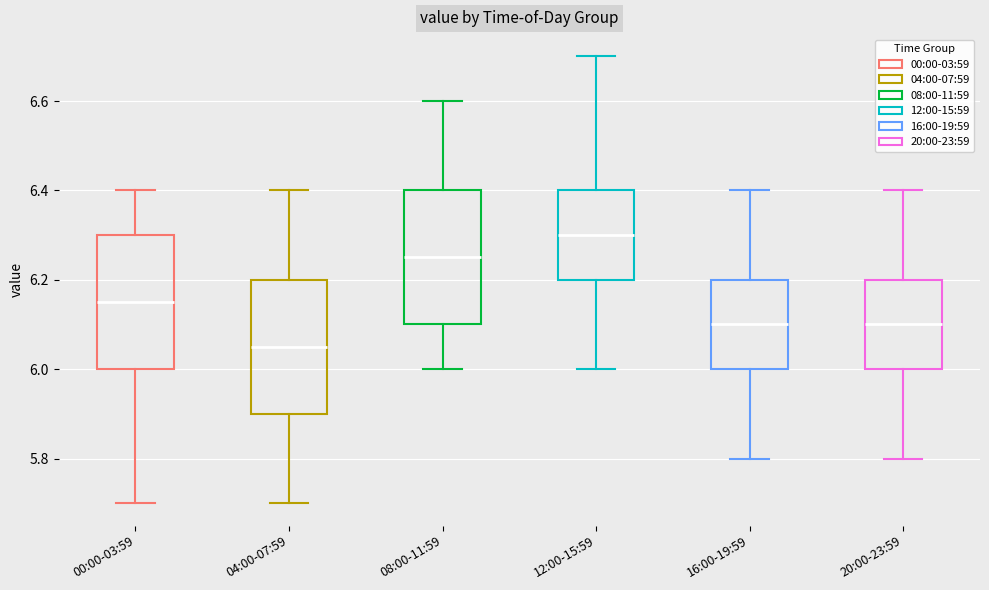

Which box has the highest median line?

12:00-15:59